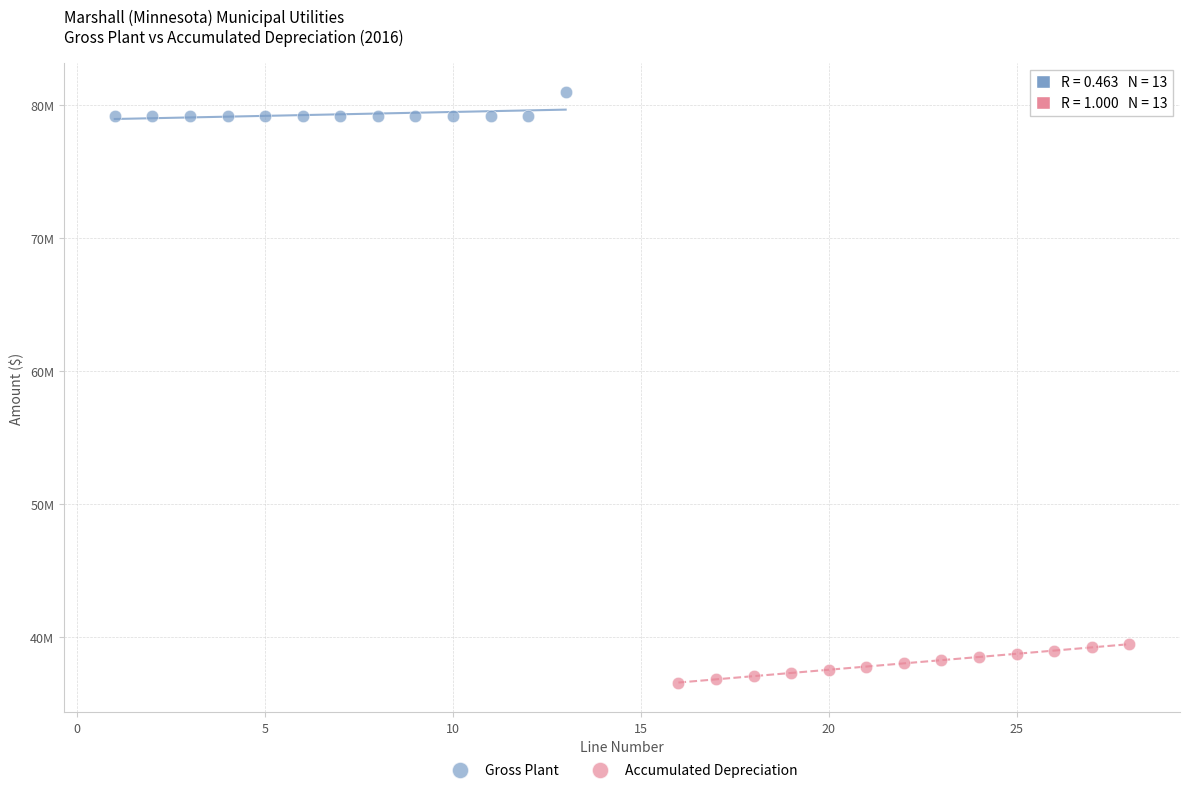

Which series reaches the maximum Y coordinate?

Gross Plant